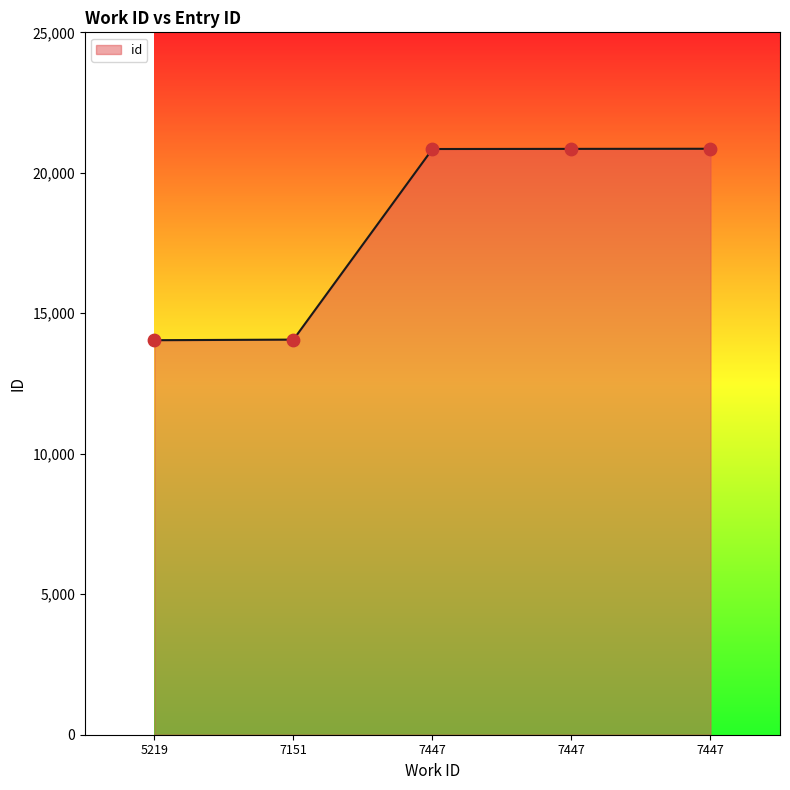

What is the ratio of the value at 7447 to the value at 7447?

1.0